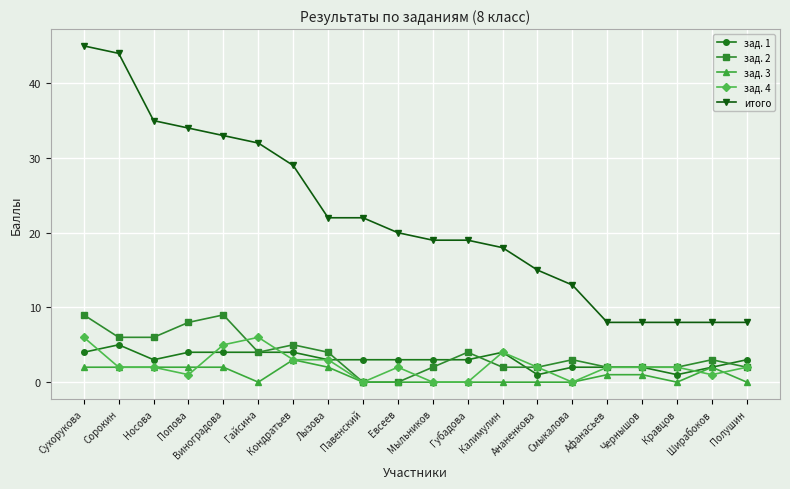

What is the sum of the зад. 2 values at Калимулин and Павенский?

2